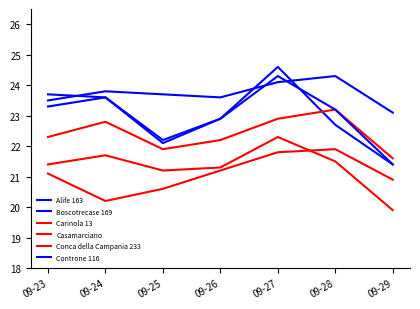

How many lines are shown in the chart?

6